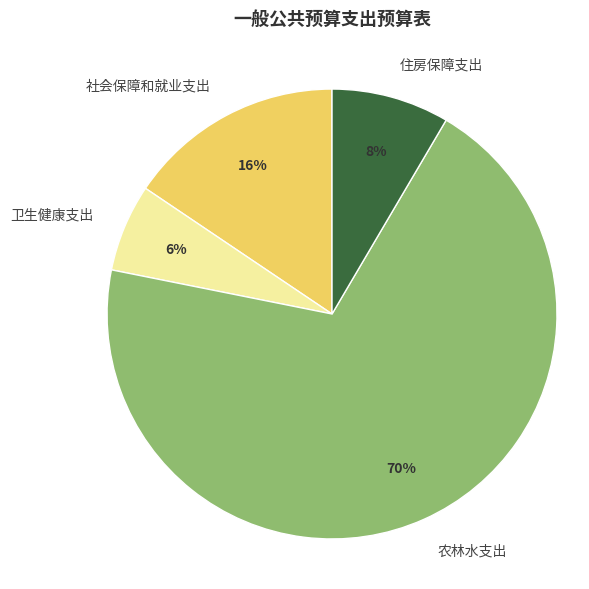

Rank the categories by value from highest to lowest.

农林水支出, 社会保障和就业支出, 住房保障支出, 卫生健康支出